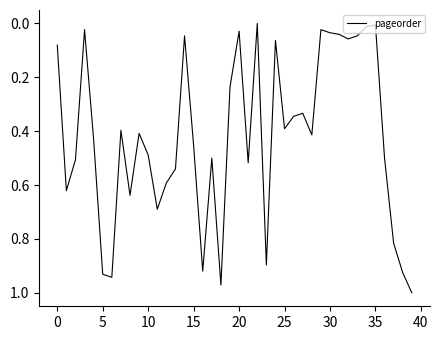

How many lines are shown in the chart?

1